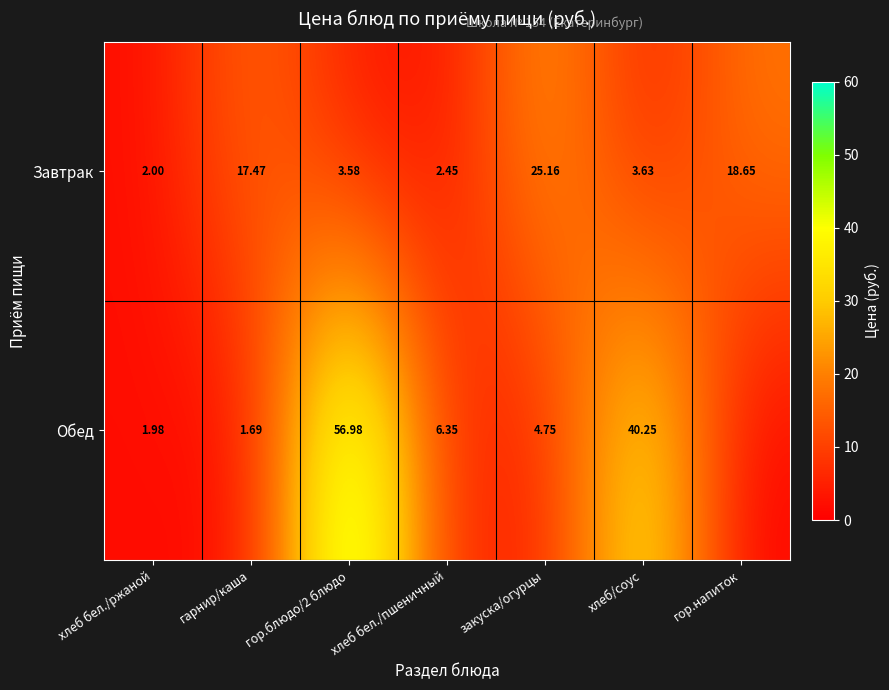

At which category does the chart reach its minimum across all series?

гор.напиток